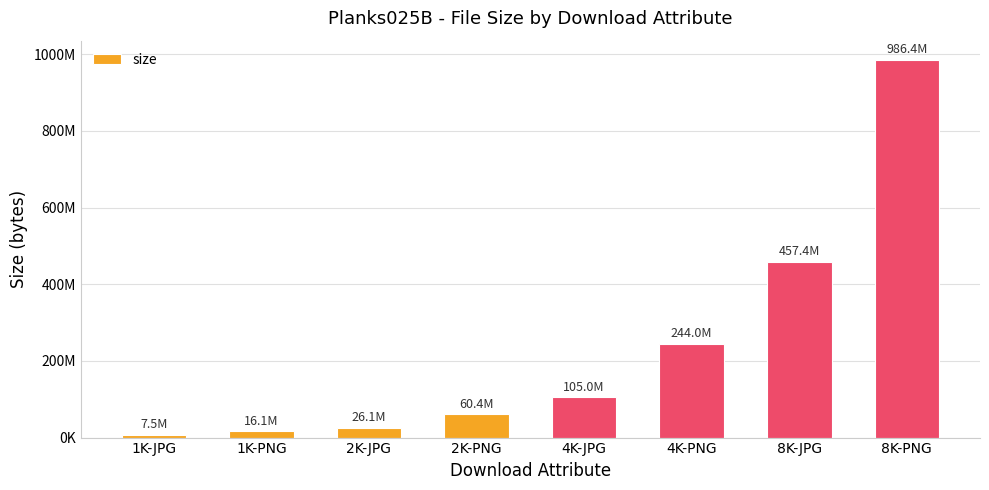

At which category does the chart reach its peak across all series?

8K-PNG